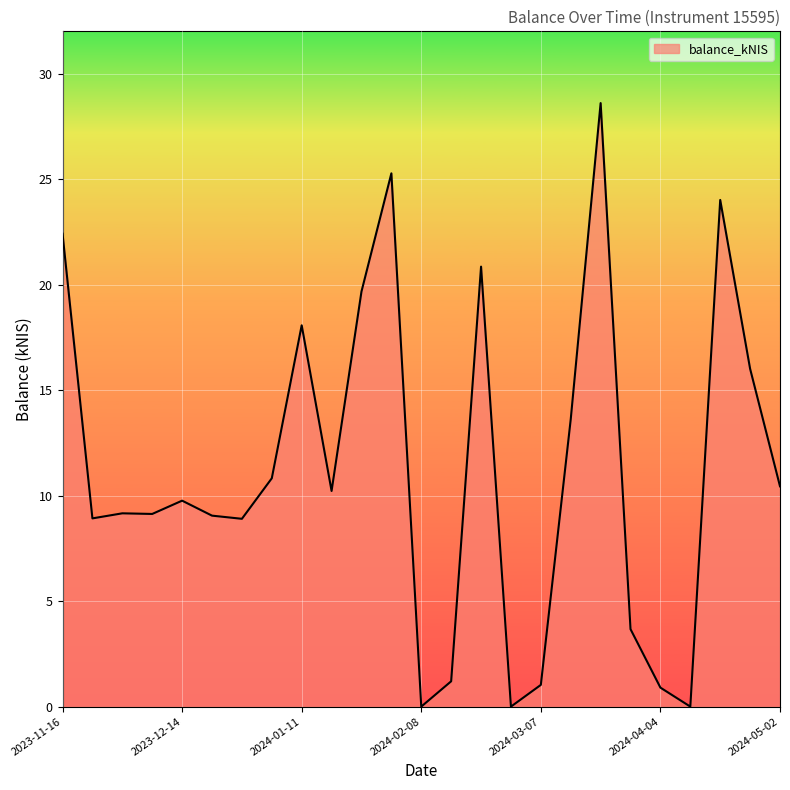

What is the greatest value displayed?

28.6